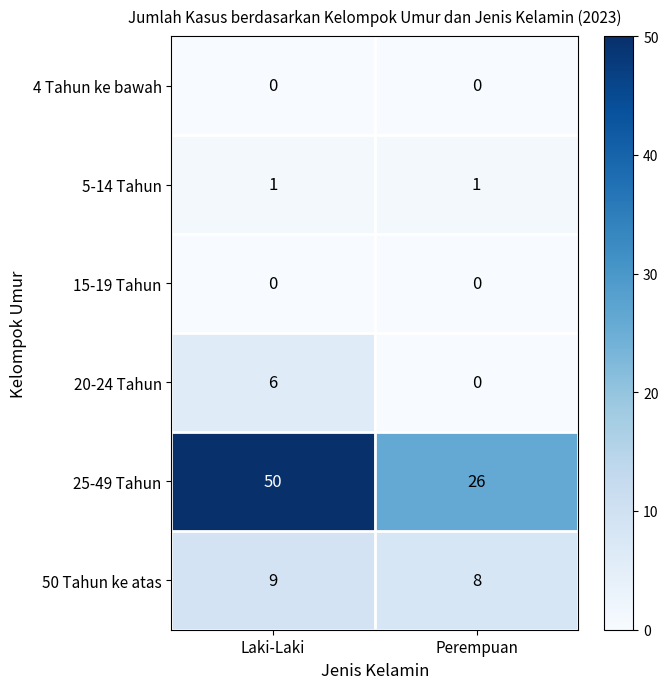

How many categories are shown in the chart?

2